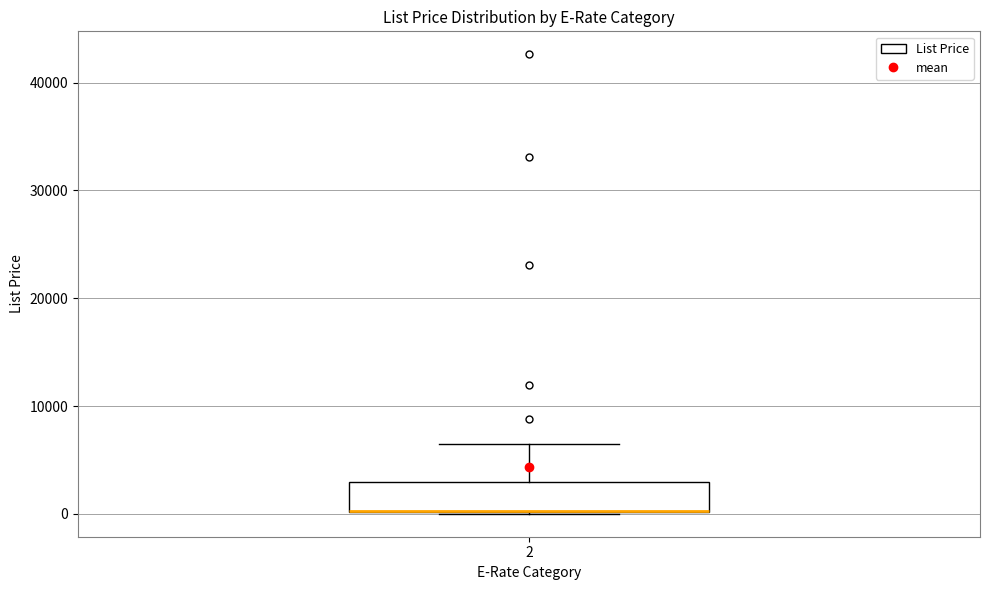

Read this box plot against the y-axis: the position of the median line, the range covered by the box, and the ends of both whiskers. The values are not printed on the chart, so give them approximately, as read against the axis.

median 0 (drawn on the box's lower edge), box 0 to 3000, whiskers 0 to 7000